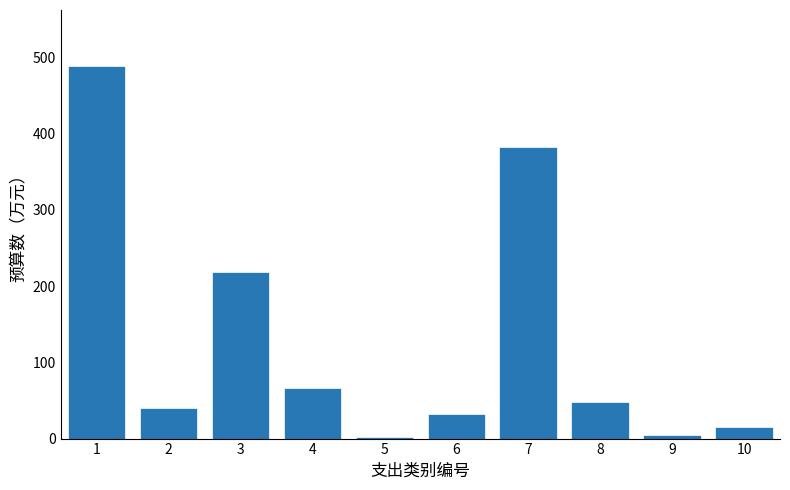

What is the ratio of the value at 6 to the value at 10?

2.2